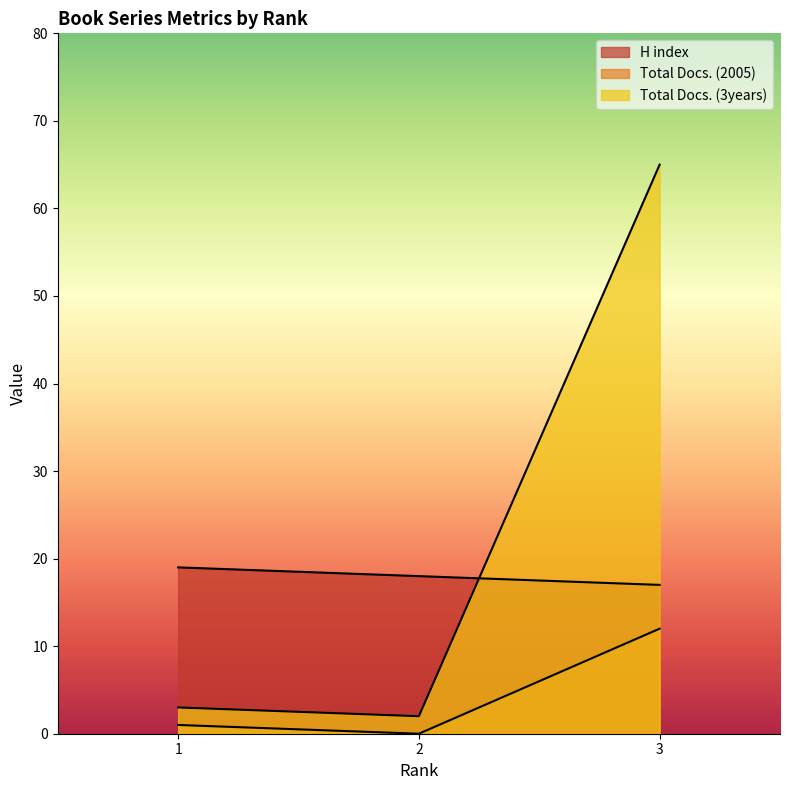

Reading left to right, what are all the values shown in this chart?

H index: 1=19	2=18	3=17
Total Docs. (2005): 1=1	2=0	3=12
Total Docs. (3years): 1=3	2=2	3=65